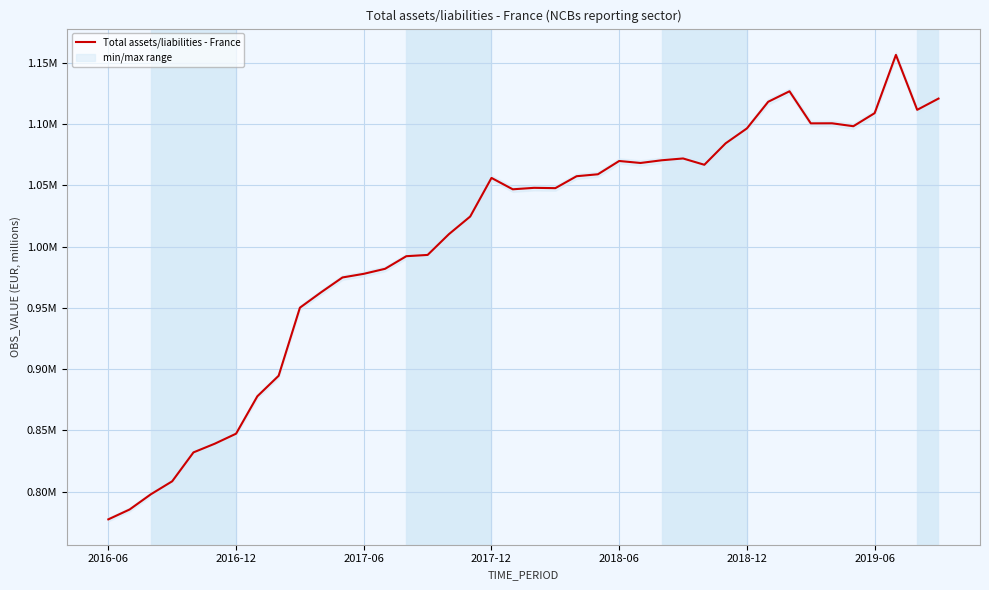

Is it true that the value at 2019-06 is 1109076.8?

True